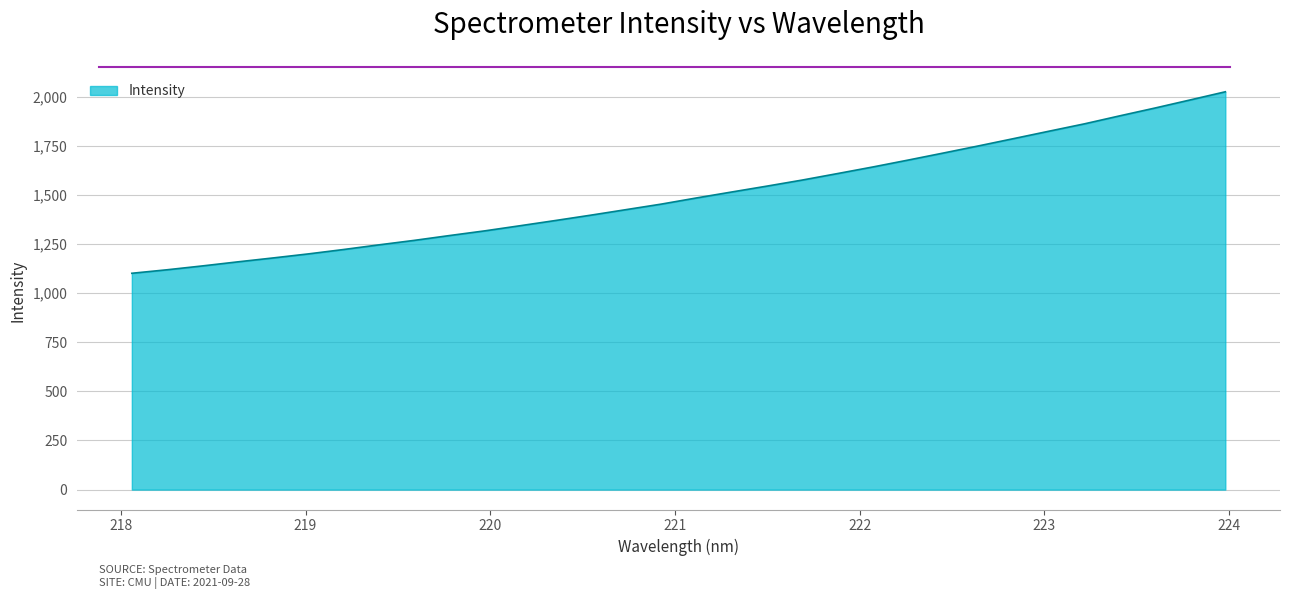

True or false: the data has more than 1 interior local peaks.

False